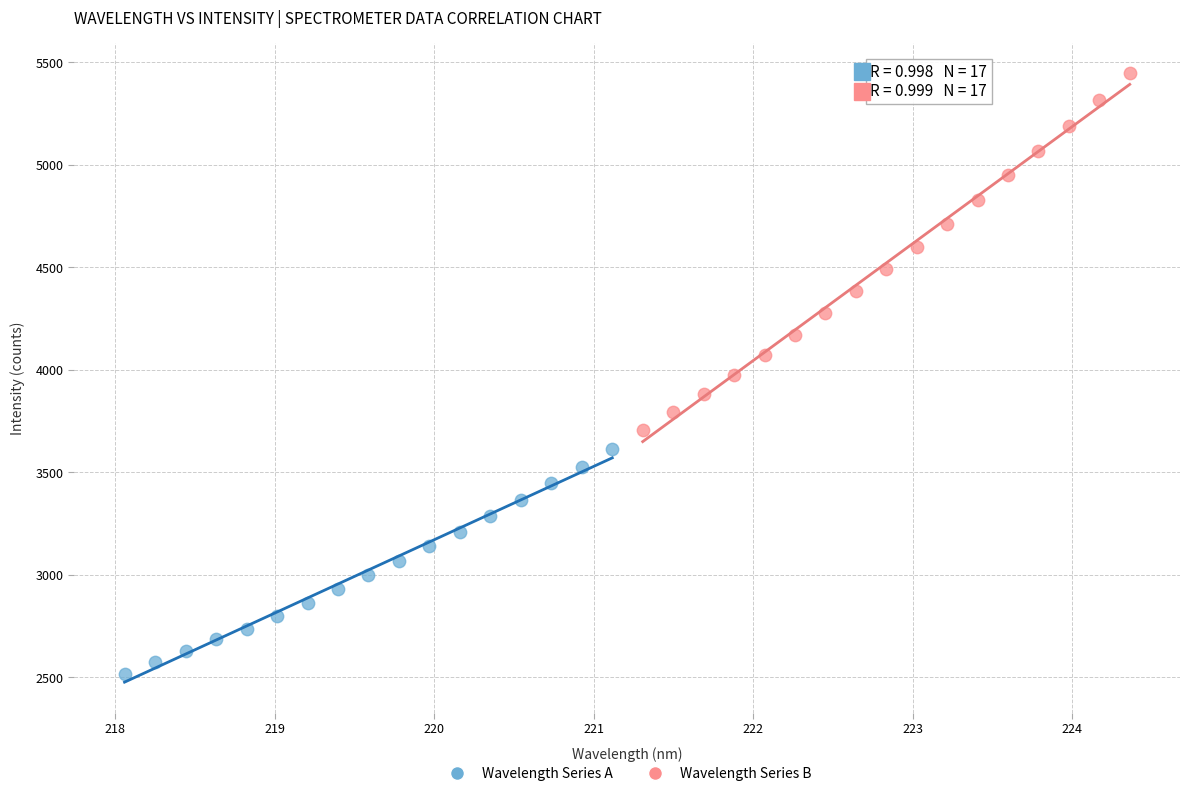

Which series has the largest Y range (max minus min)?

Wavelength Series B